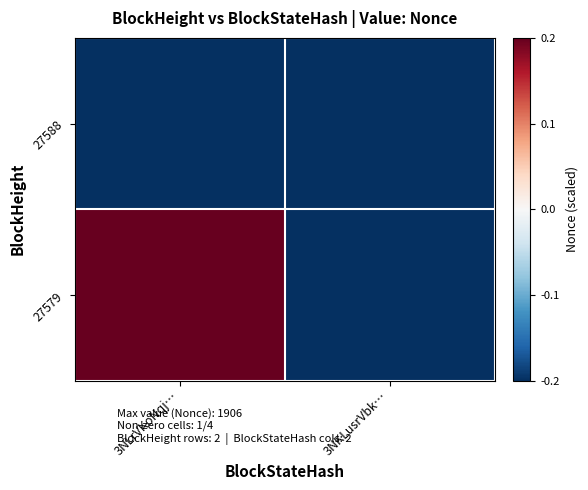

How many series are shown in this chart?

2